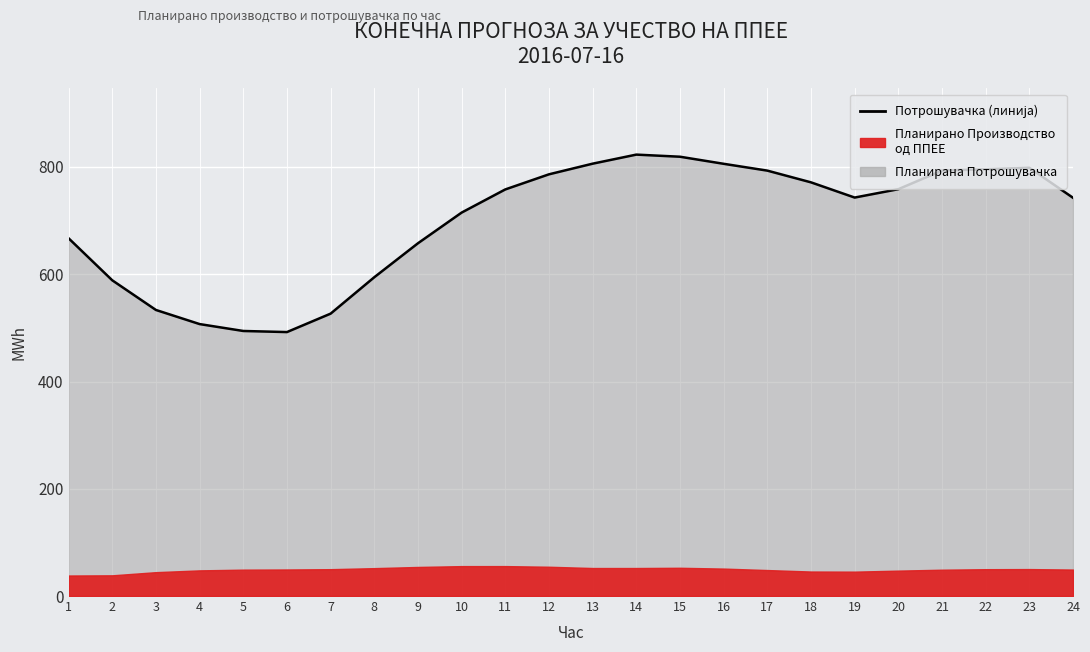

What is the value of the 14th point from the left?

823.1